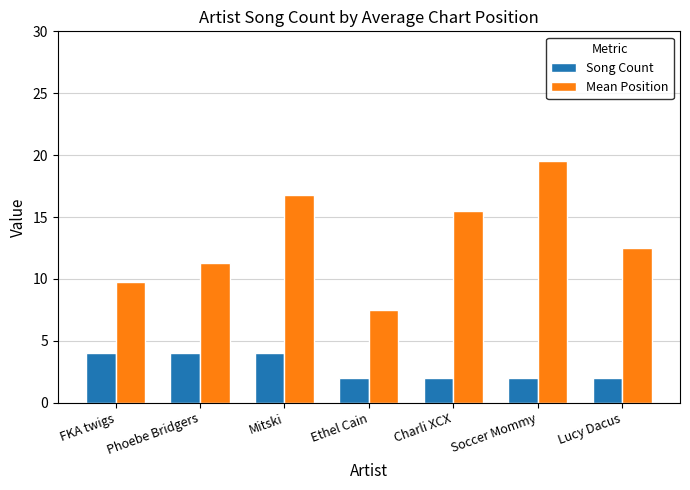

True or false: Song Count has a value of 6.3 at FKA twigs.

False